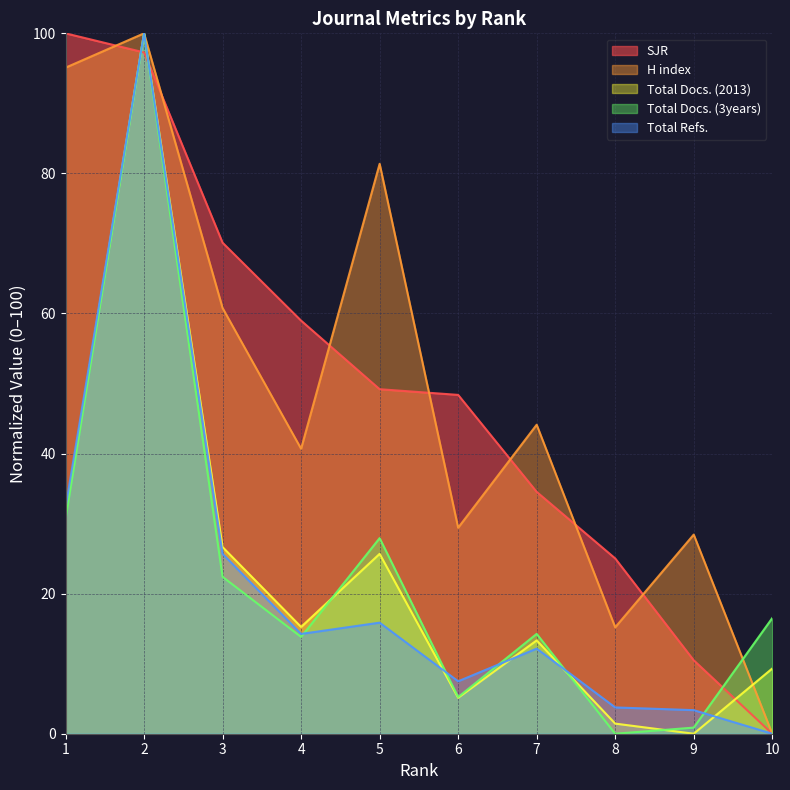

What is the sum of the H index values at 2 and 5?

181.4